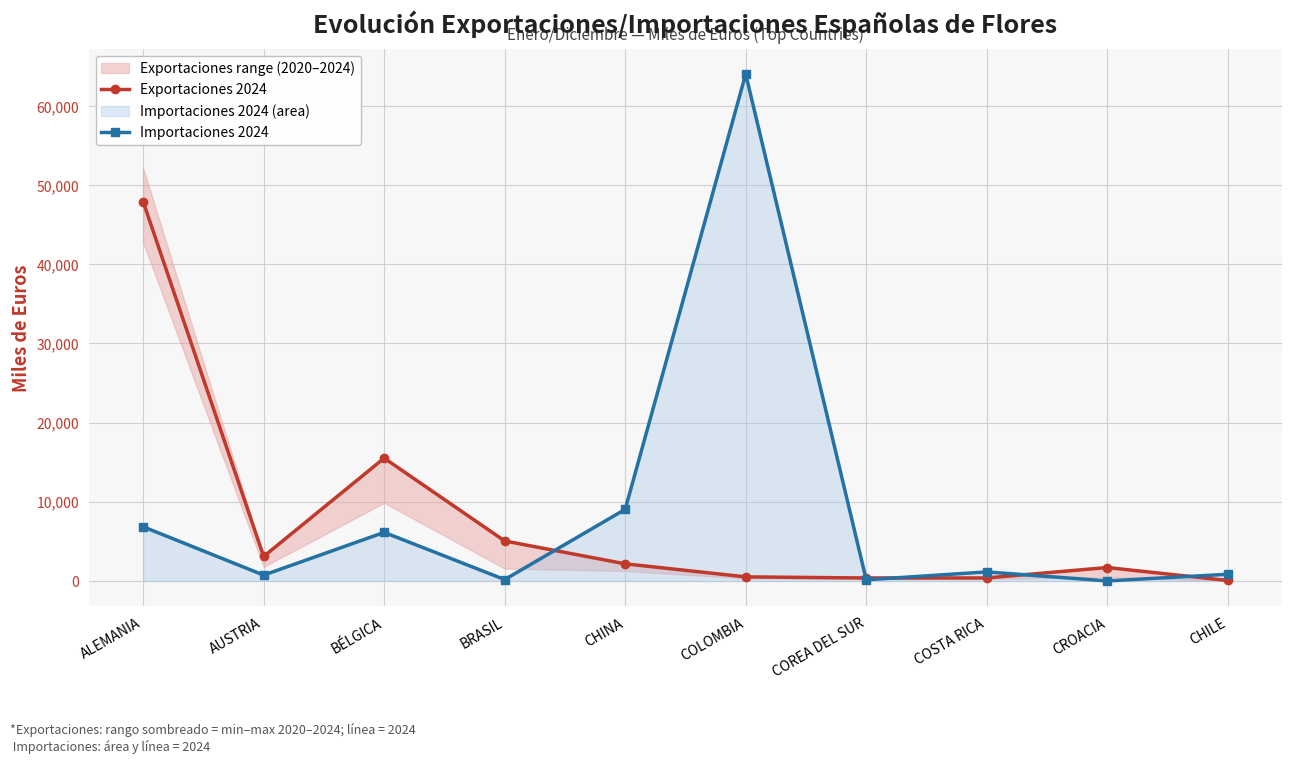

What is the difference between the maximum and minimum values in the Importaciones 2024 series?

64046